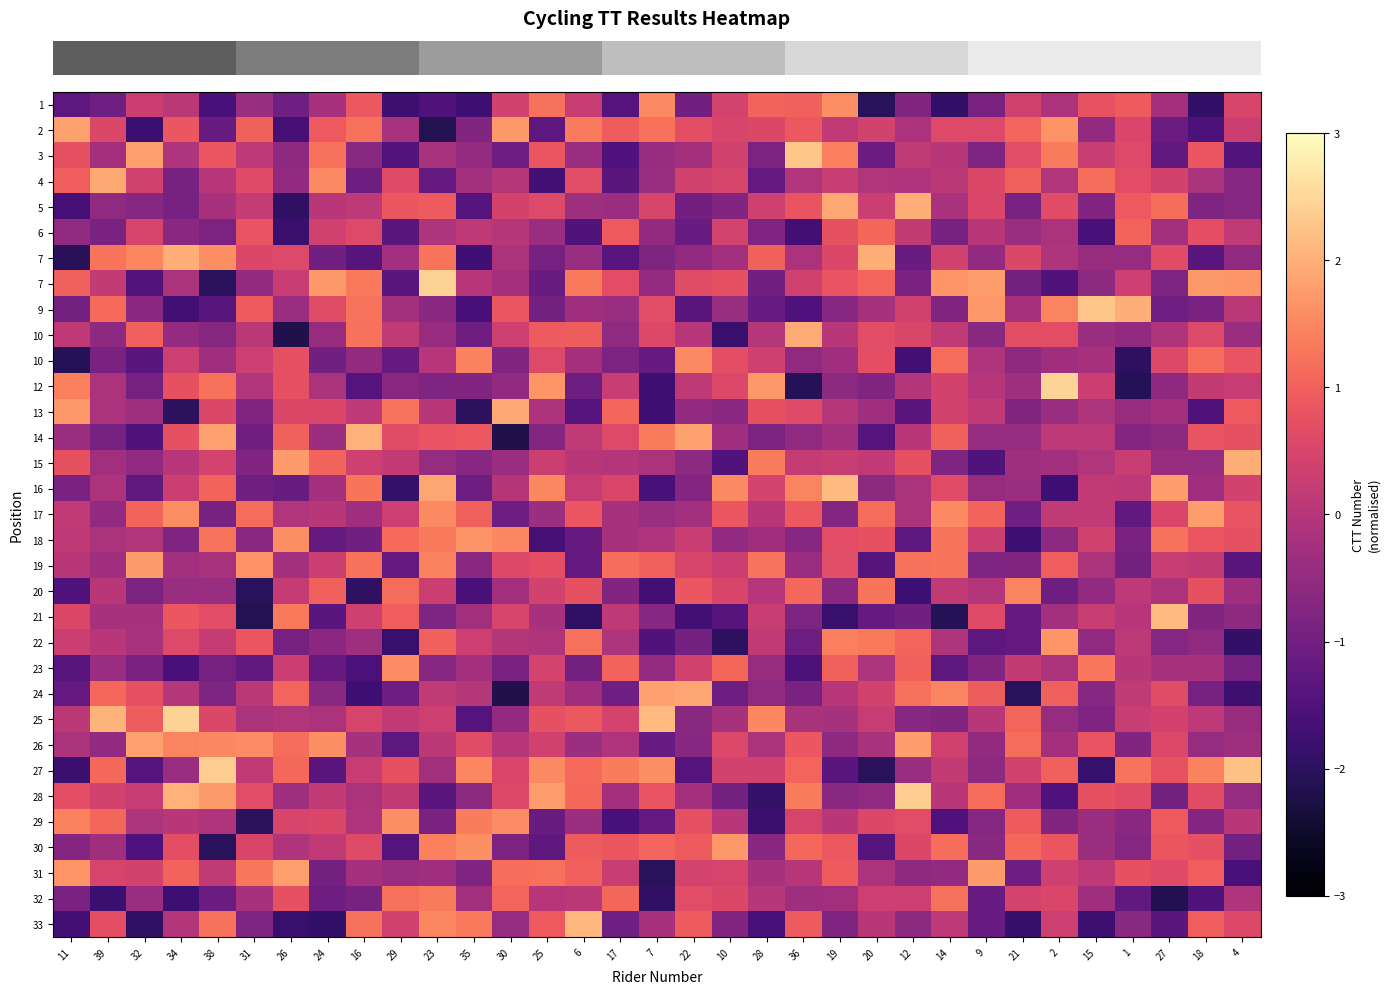

Where is row_23 nearest to the value 0?

19